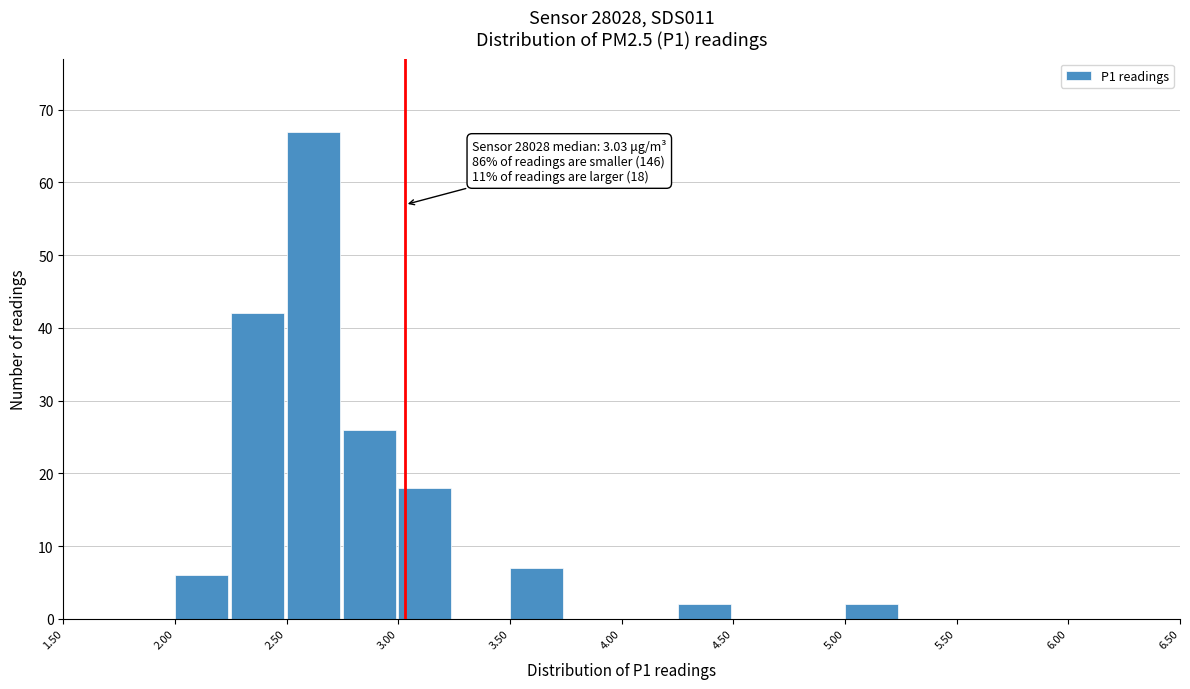

Which range on the x-axis has the tallest bar?

2.50 to 2.75